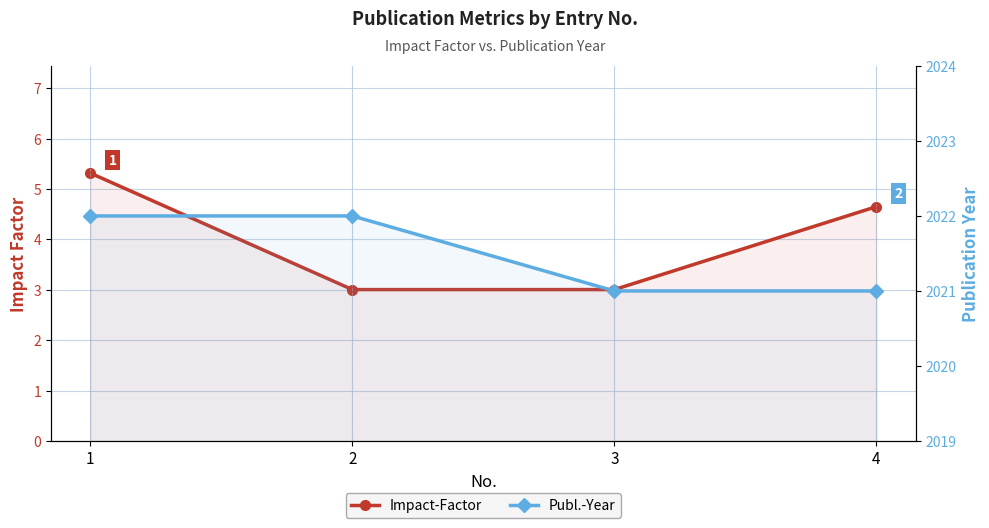

Is the value of Impact-Factor at 2 greater than the value of Publ.-Year at 1?

No